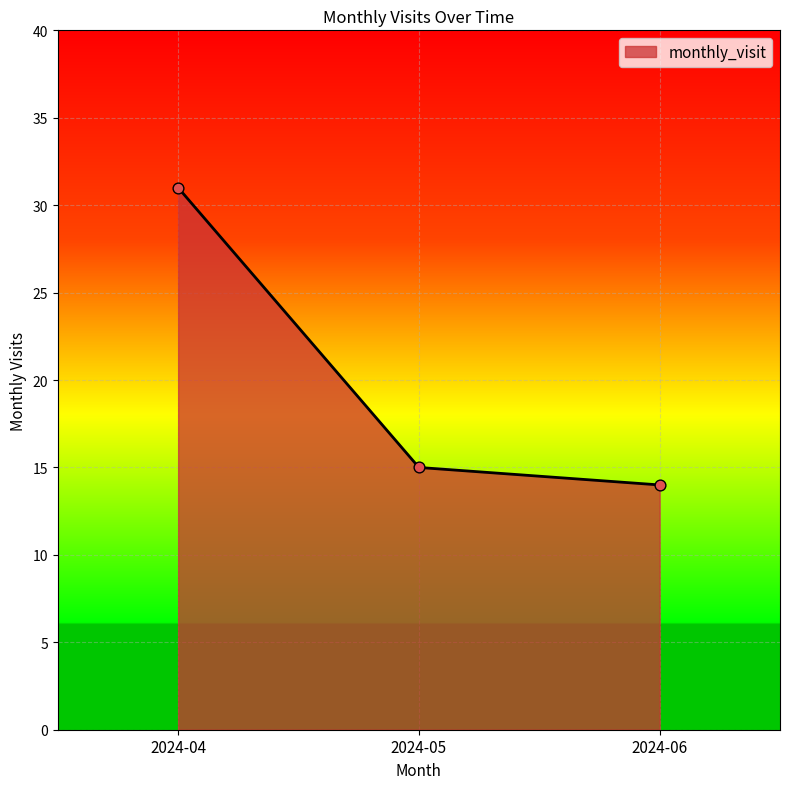

What is the change in value from 2024-04 to 2024-06?

-17